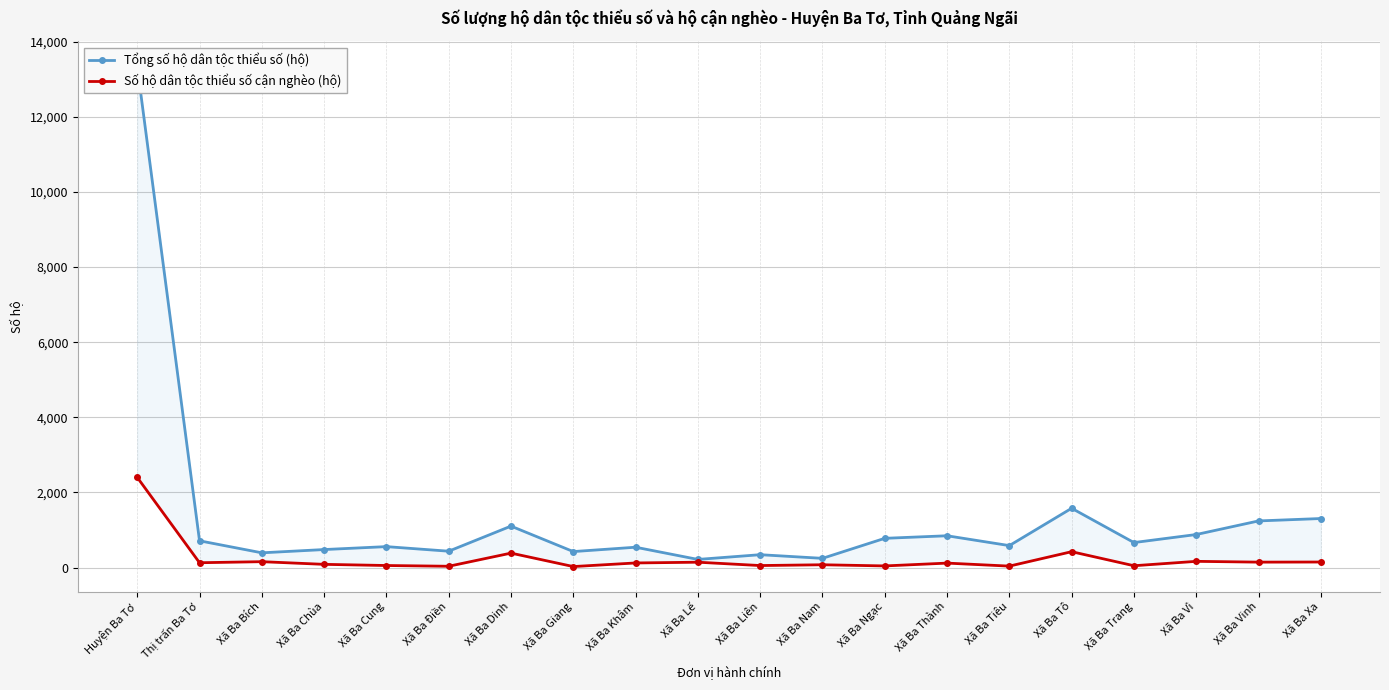

The value of Số hộ dân tộc thiểu số cận nghèo (hộ) at Xã Ba Giang is 13. True or false?

False